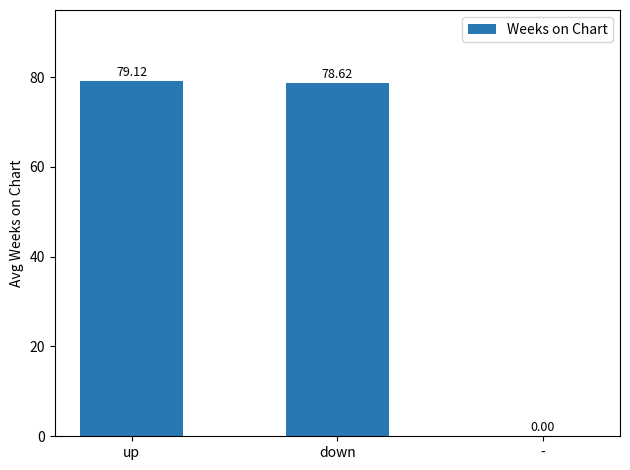

Where does the data first go above 78?

up